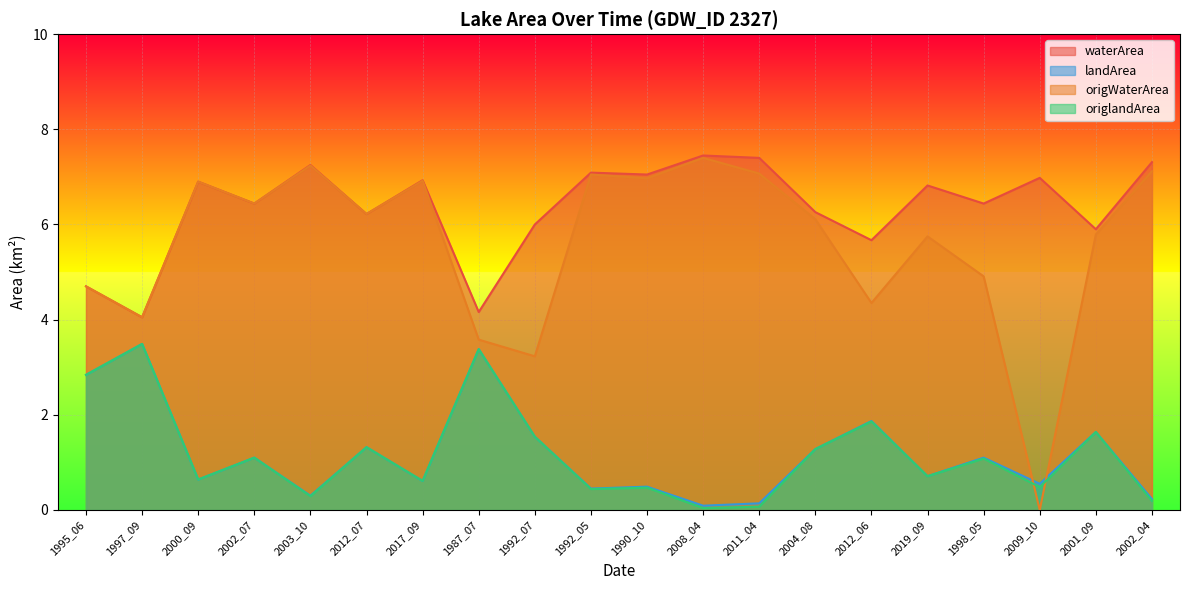

How many lines are shown in the chart?

4